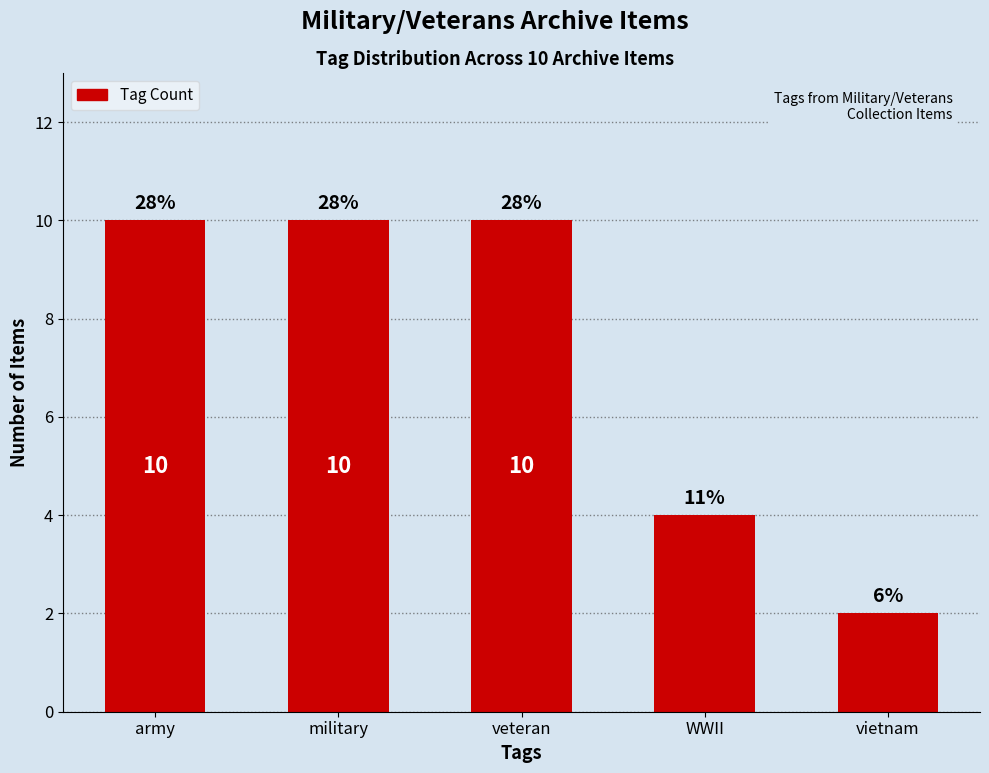

The value at veteran is 18. True or false?

False